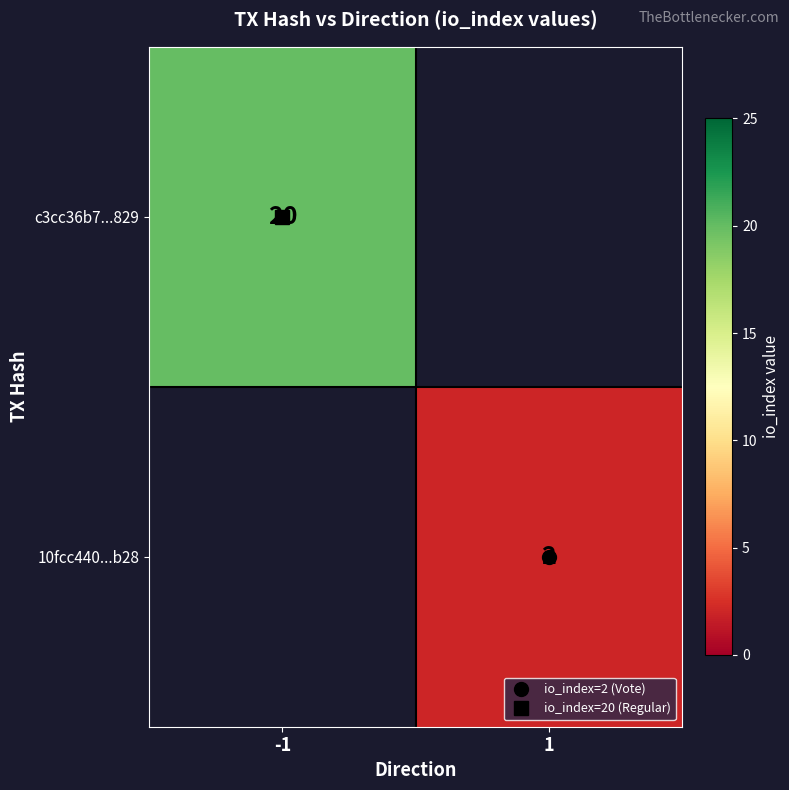

Is the value of c3cc36b7...829 at -1 greater than the value of 10fcc440...b28 at -1?

No